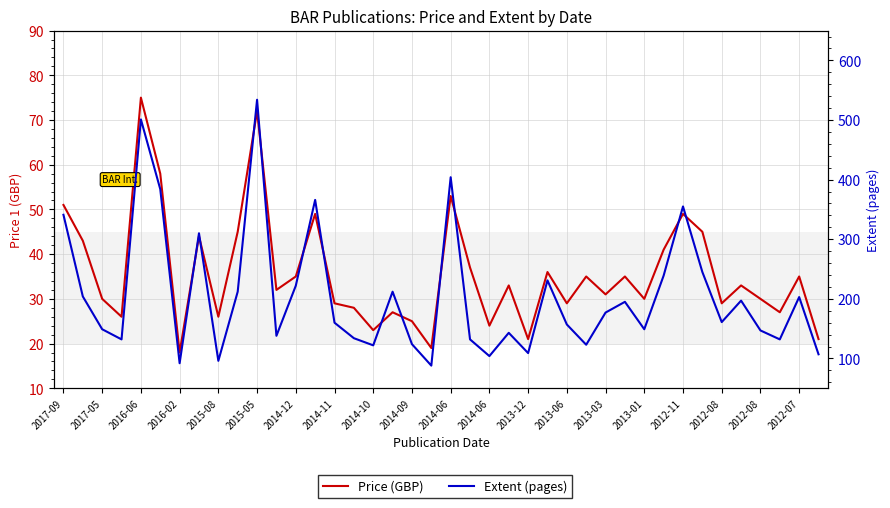

What value does the Price (GBP) series have at 2014-06, to the nearest 5?

55